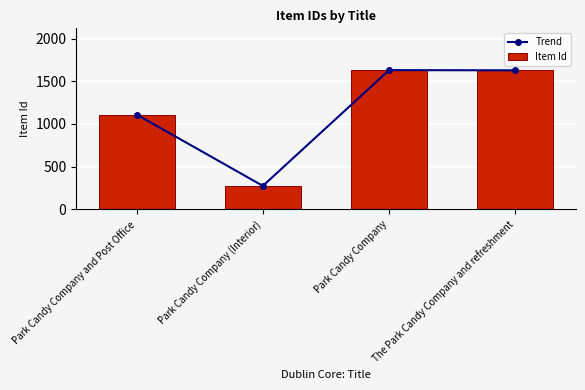

Are the bars grouped side by side (vs. stacked)?

Yes